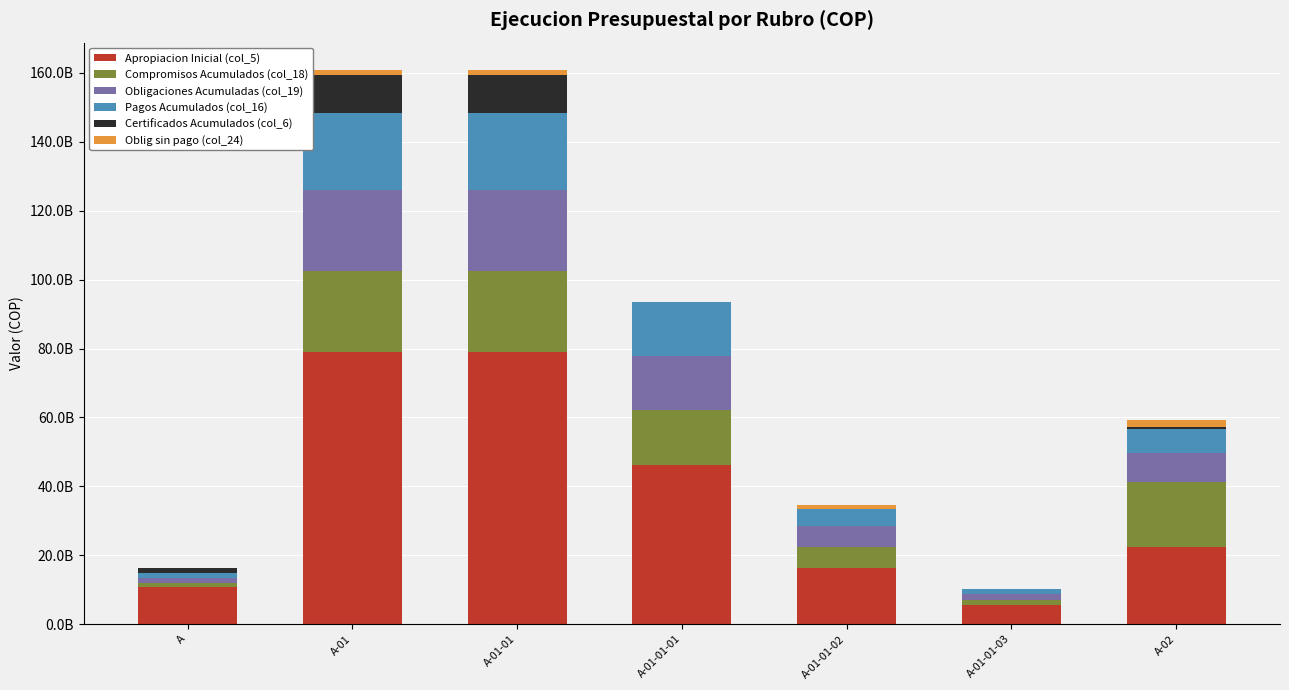

What are all the series names shown in the legend?

Apropiacion Inicial (col_5), Compromisos Acumulados (col_18), Obligaciones Acumuladas (col_19), Pagos Acumulados (col_16), Certificados Acumulados (col_6), Oblig sin pago (col_24)